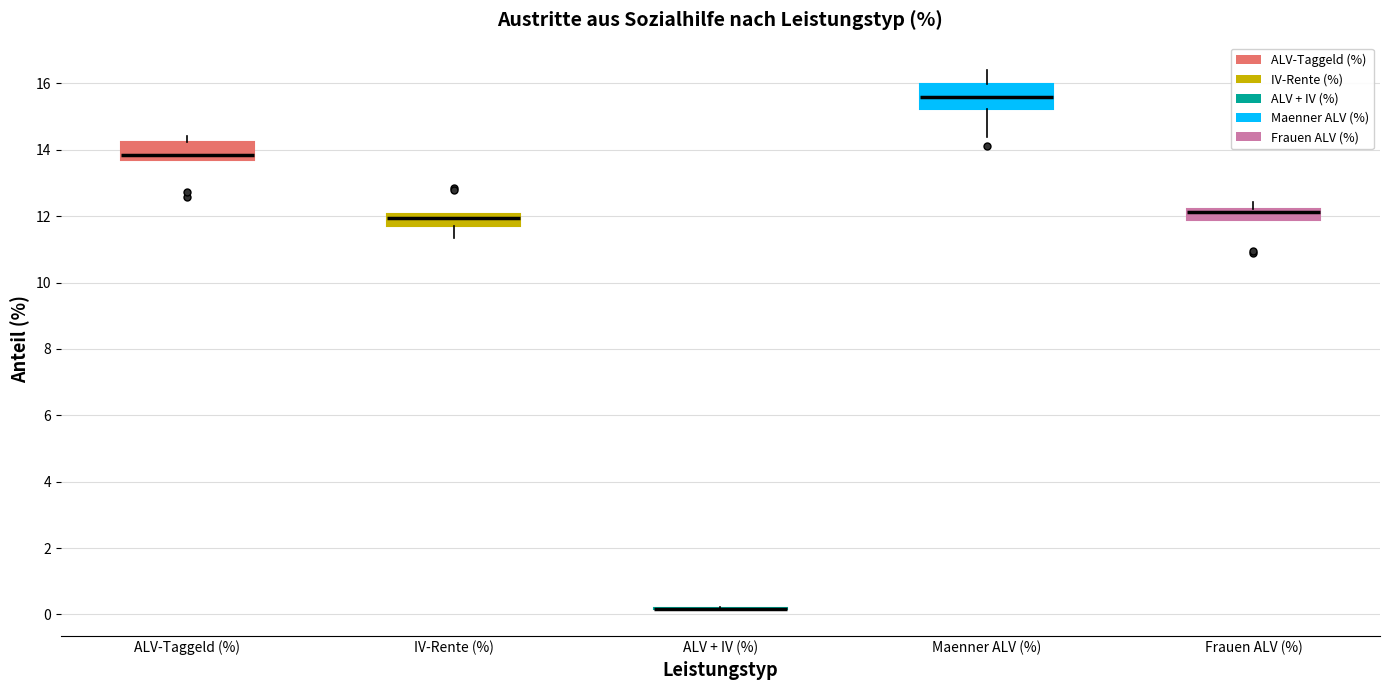

Where does the upper whisker of the box for Frauen ALV (%) end on the y-axis? The values are not printed on the chart, so give them approximately, as read against the axis.

12.4